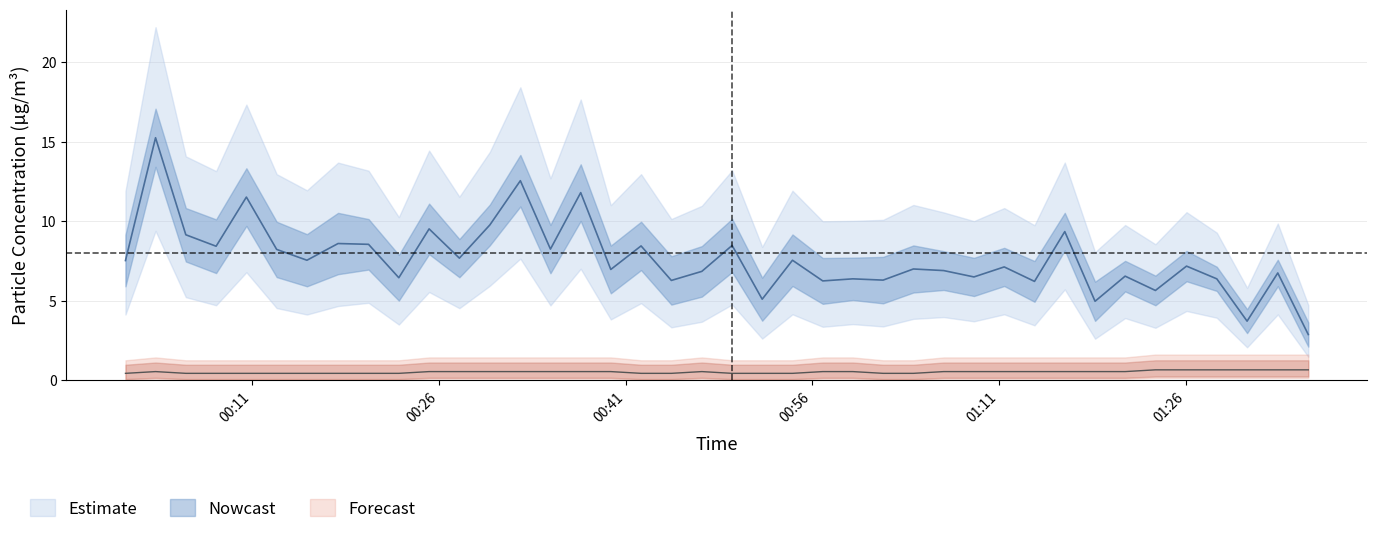

What is the average value of the Temp series?

0.5